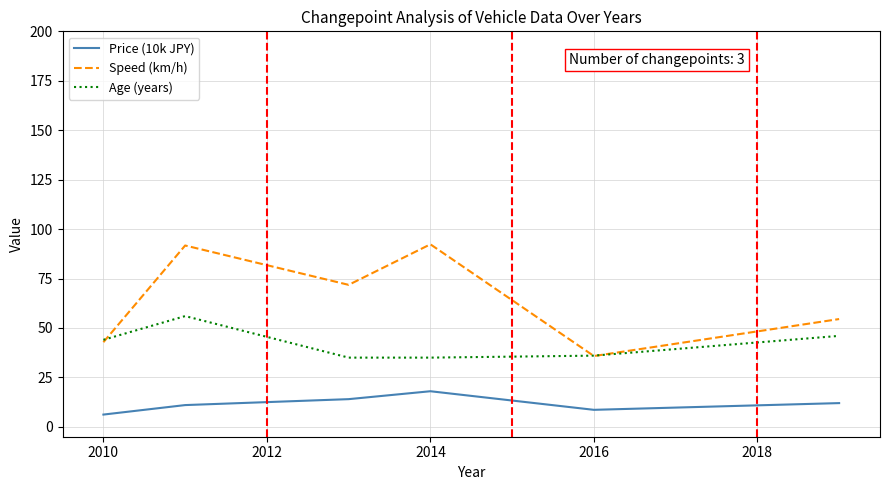

What is the smallest value displayed?

6.2